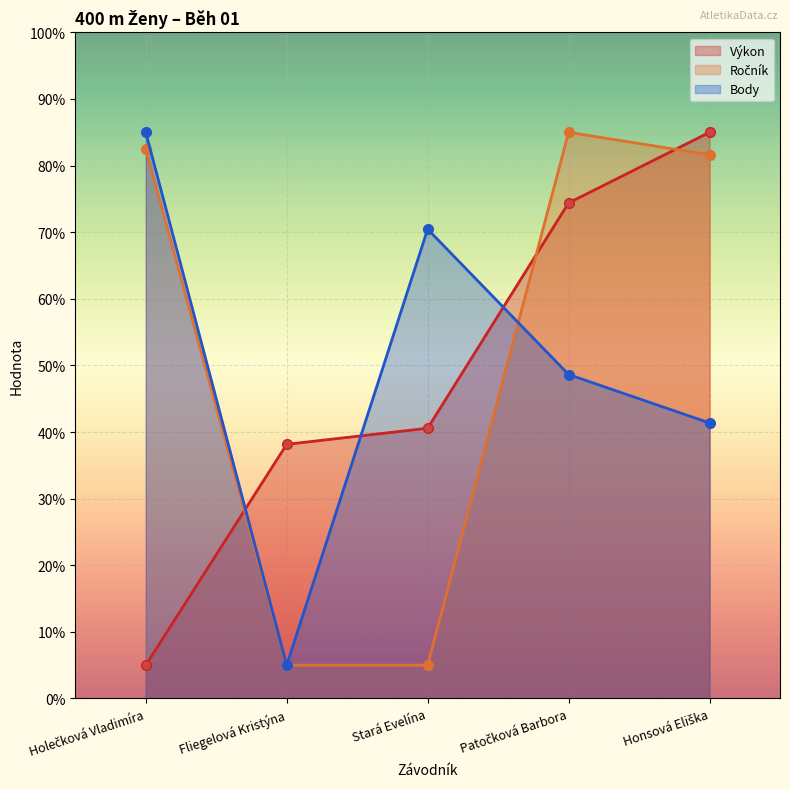

Reading left to right, extract all data points from this chart.

Výkon: 5.0	38.2	40.6	74.4	85.0
Ročník: 82.5	5.0	5.0	85.0	81.6
Body: 85.0	5.0	70.5	48.6	41.4